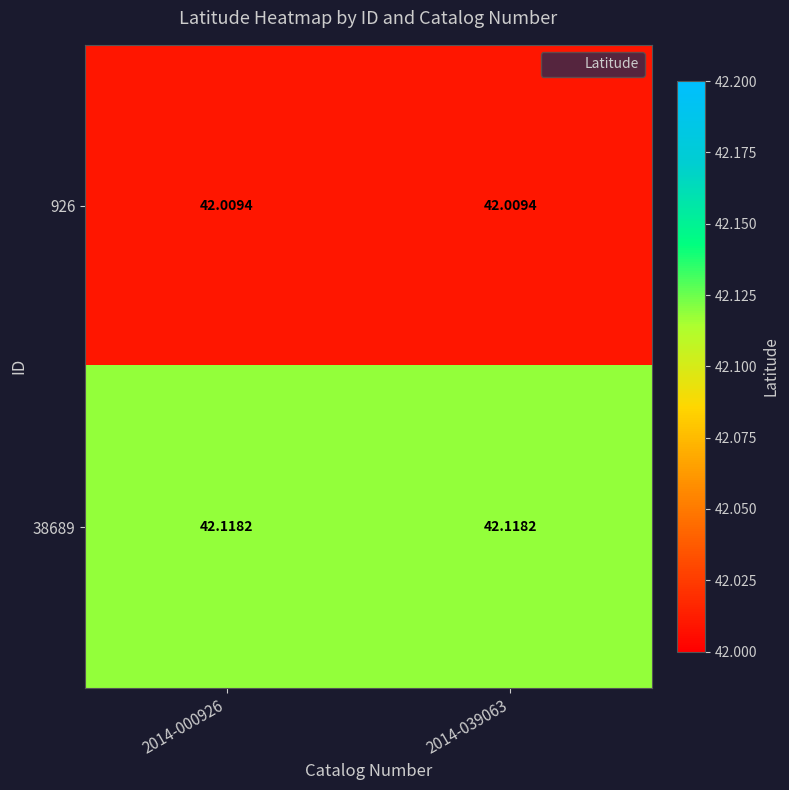

What is the total value across all series at 2014-000926?

84.1